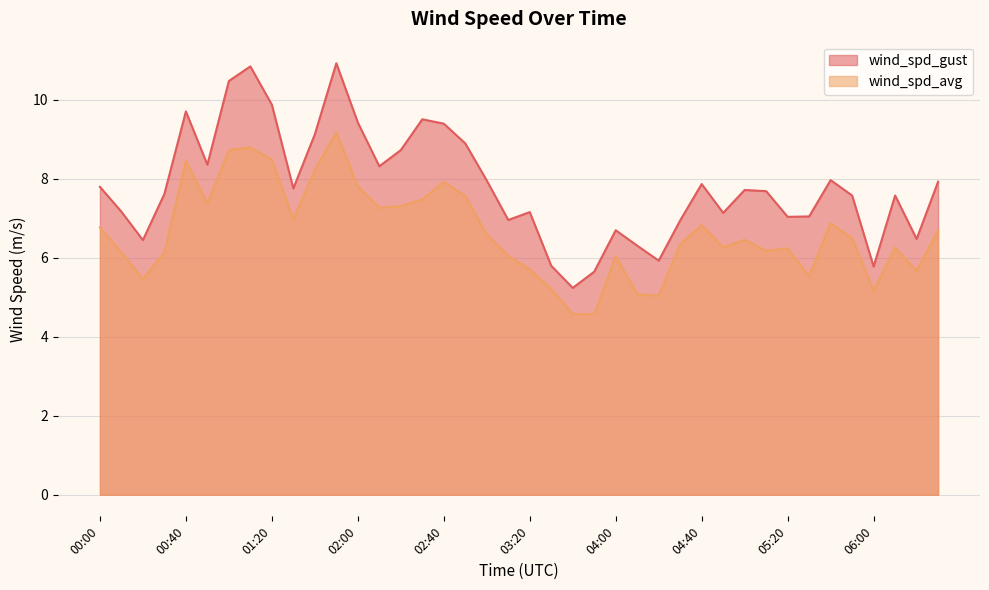

What position from the right is 04:00?

16